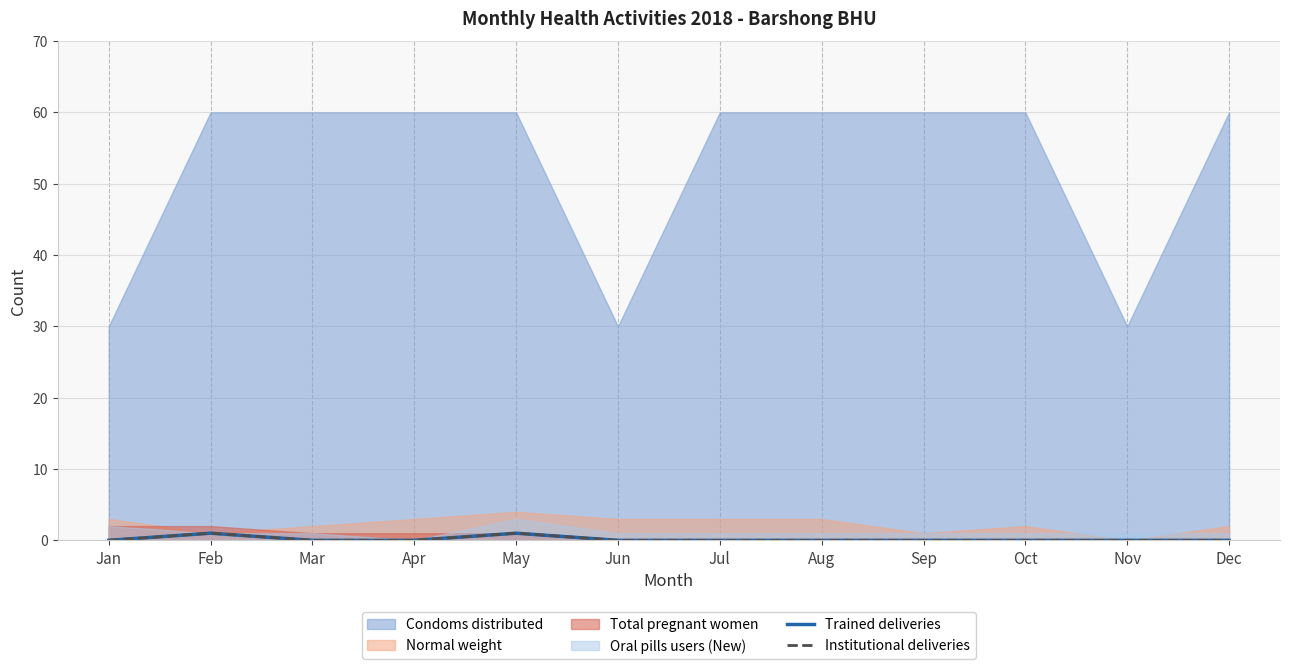

Is it true that Trained deliveries equals 0 at Nov?

True